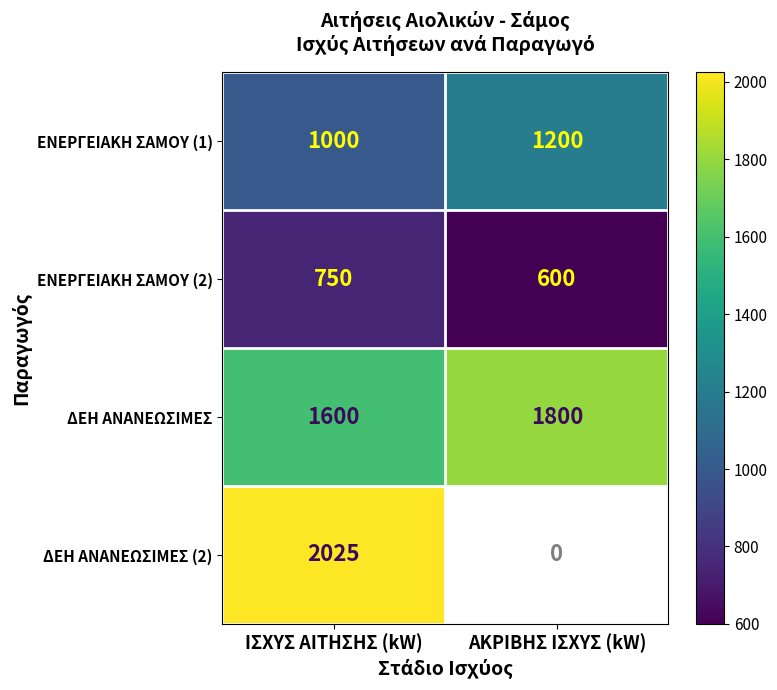

At ΙΣΧΥΣ ΑΙΤΗΣΗΣ (kW), list the series in order from largest to smallest.

ΔΕΗ ΑΝΑΝΕΩΣΙΜΕΣ (2), ΔΕΗ ΑΝΑΝΕΩΣΙΜΕΣ, ΕΝΕΡΓΕΙΑΚΗ ΣΑΜΟΥ (1), ΕΝΕΡΓΕΙΑΚΗ ΣΑΜΟΥ (2)